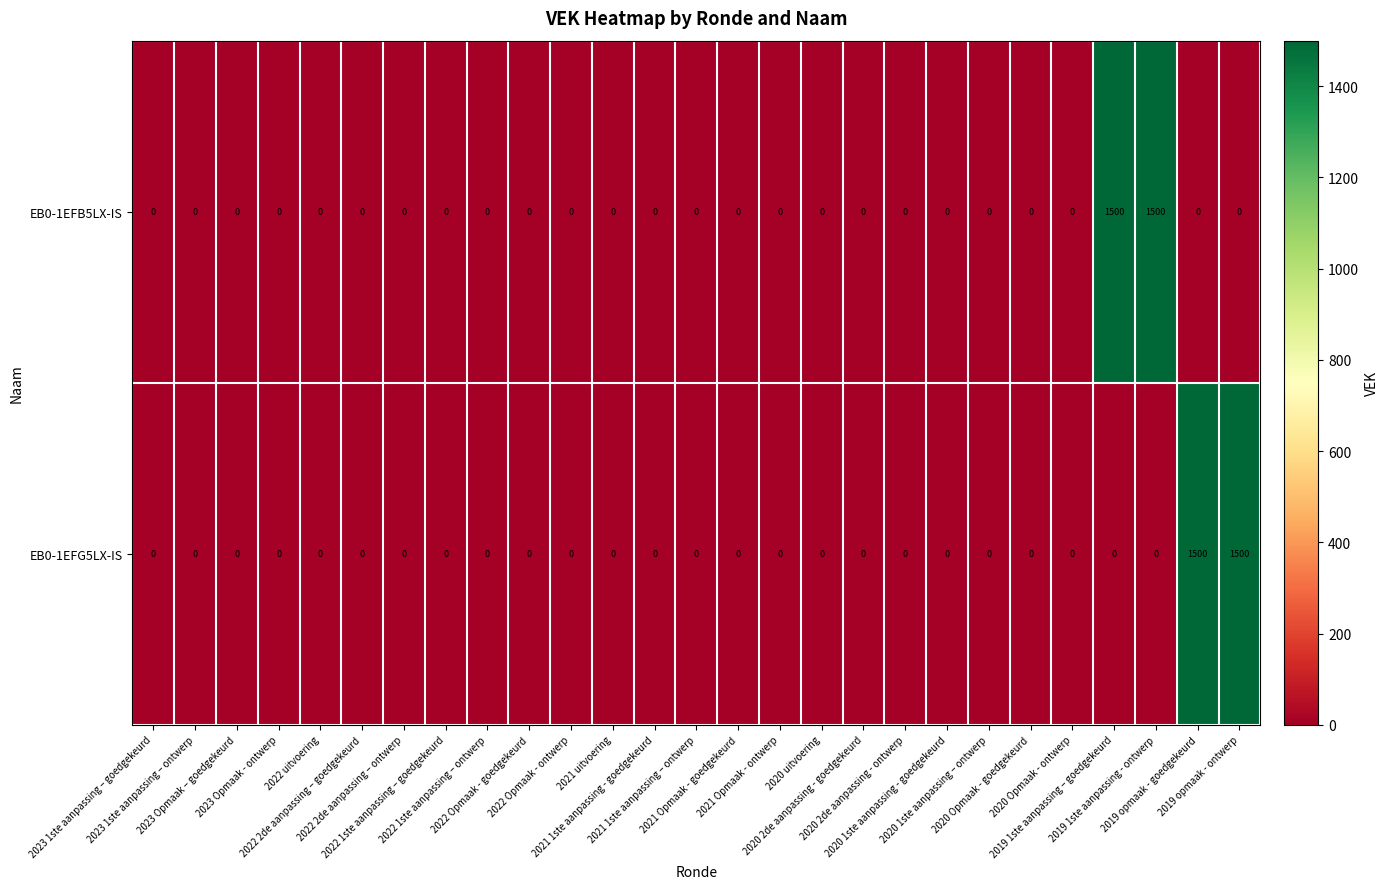

What is the difference between the maximum and minimum values in the EB0-1EFG5LX-IS series?

1500